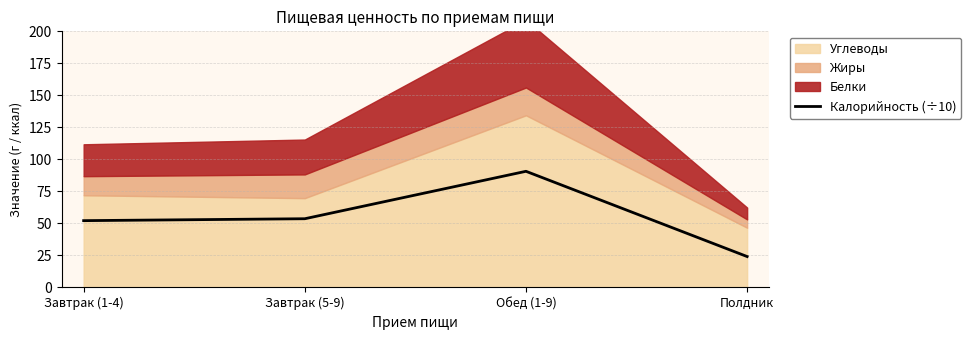

At which category does the data reach its first local peak?

Обед (1-9)